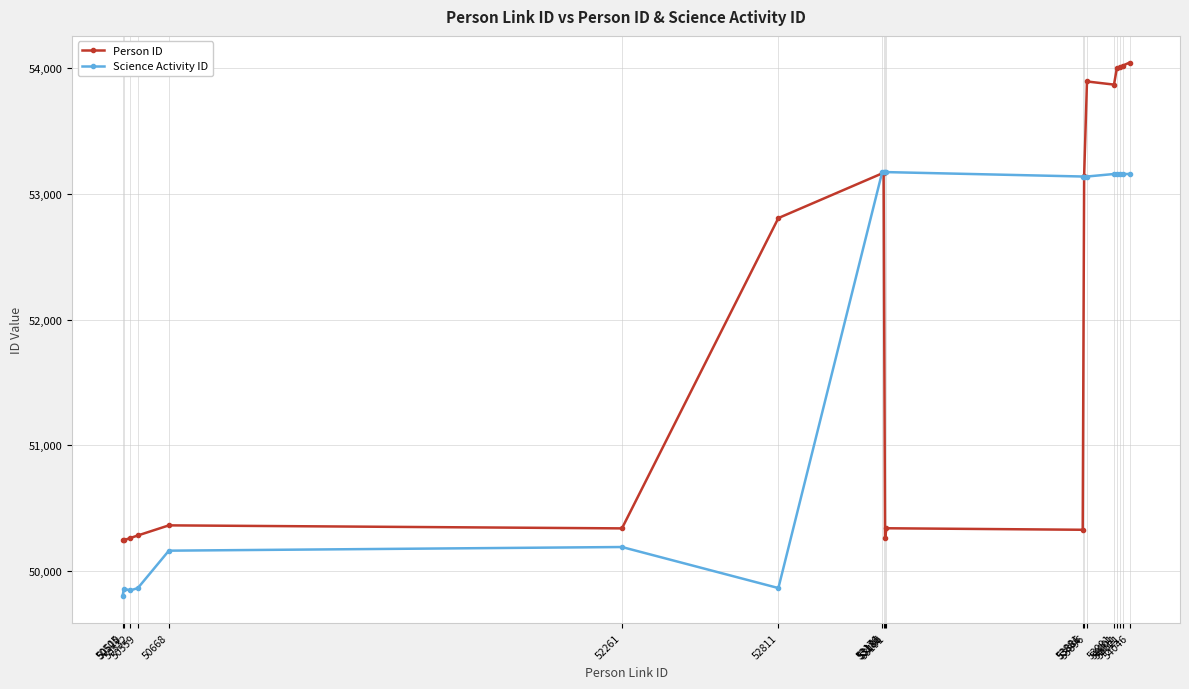

What is the value of the Science Activity ID point at the 16th from the left?

53156